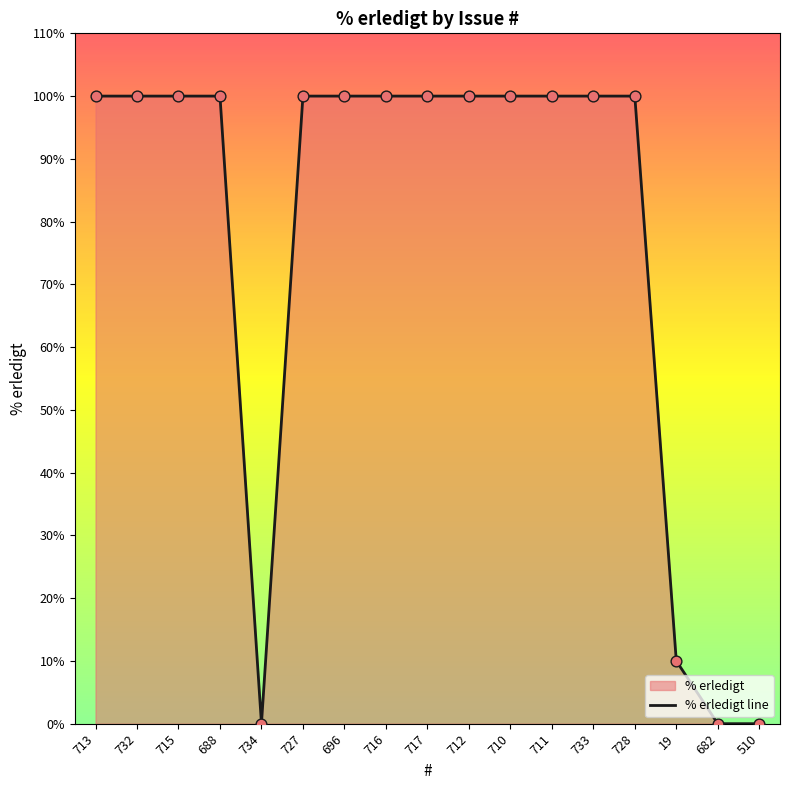

Between 696 and 734, which is larger?

696